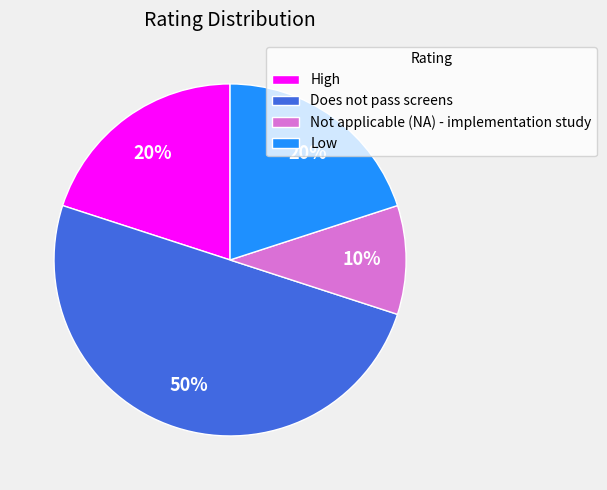

Do Does not pass screens and Not applicable (NA) - implementation study together represent more than half of the pie?

Yes